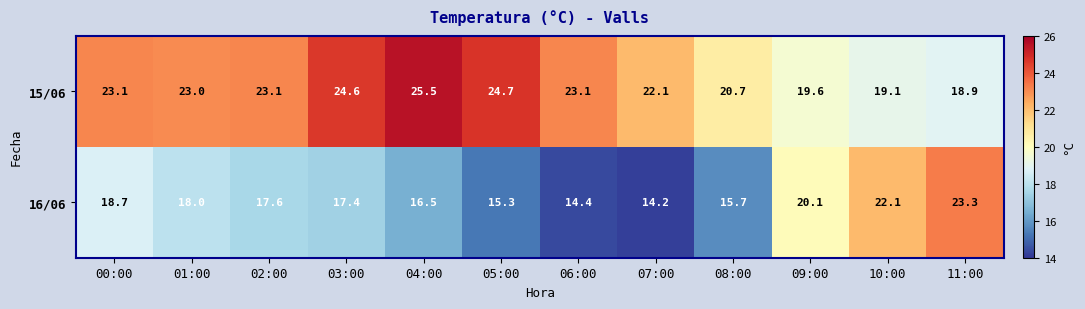

What is the difference between the maximum and minimum values in the 16/06 series?

9.1